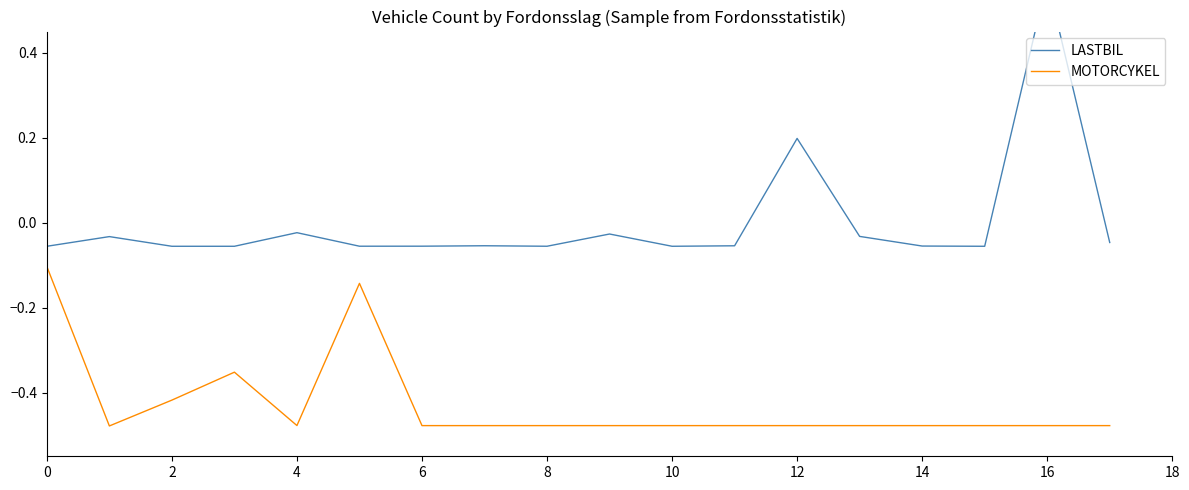

What is the maximum value shown in the chart?

0.6